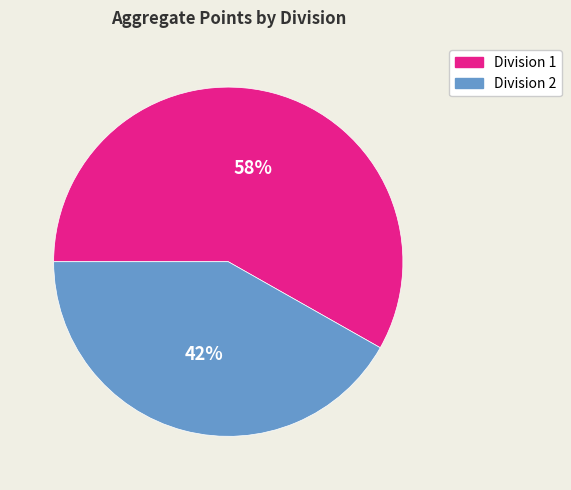

To the nearest percent, what is the average slice percentage?

50%